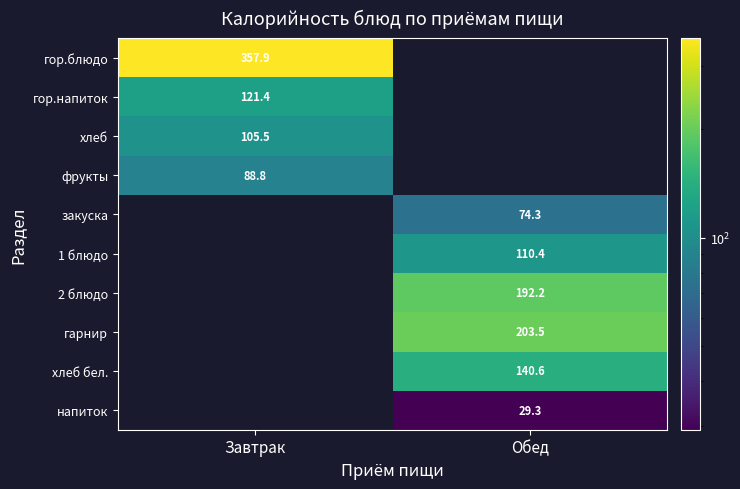

The 1 блюдо series shows 169.4 at Обед. True or false?

False